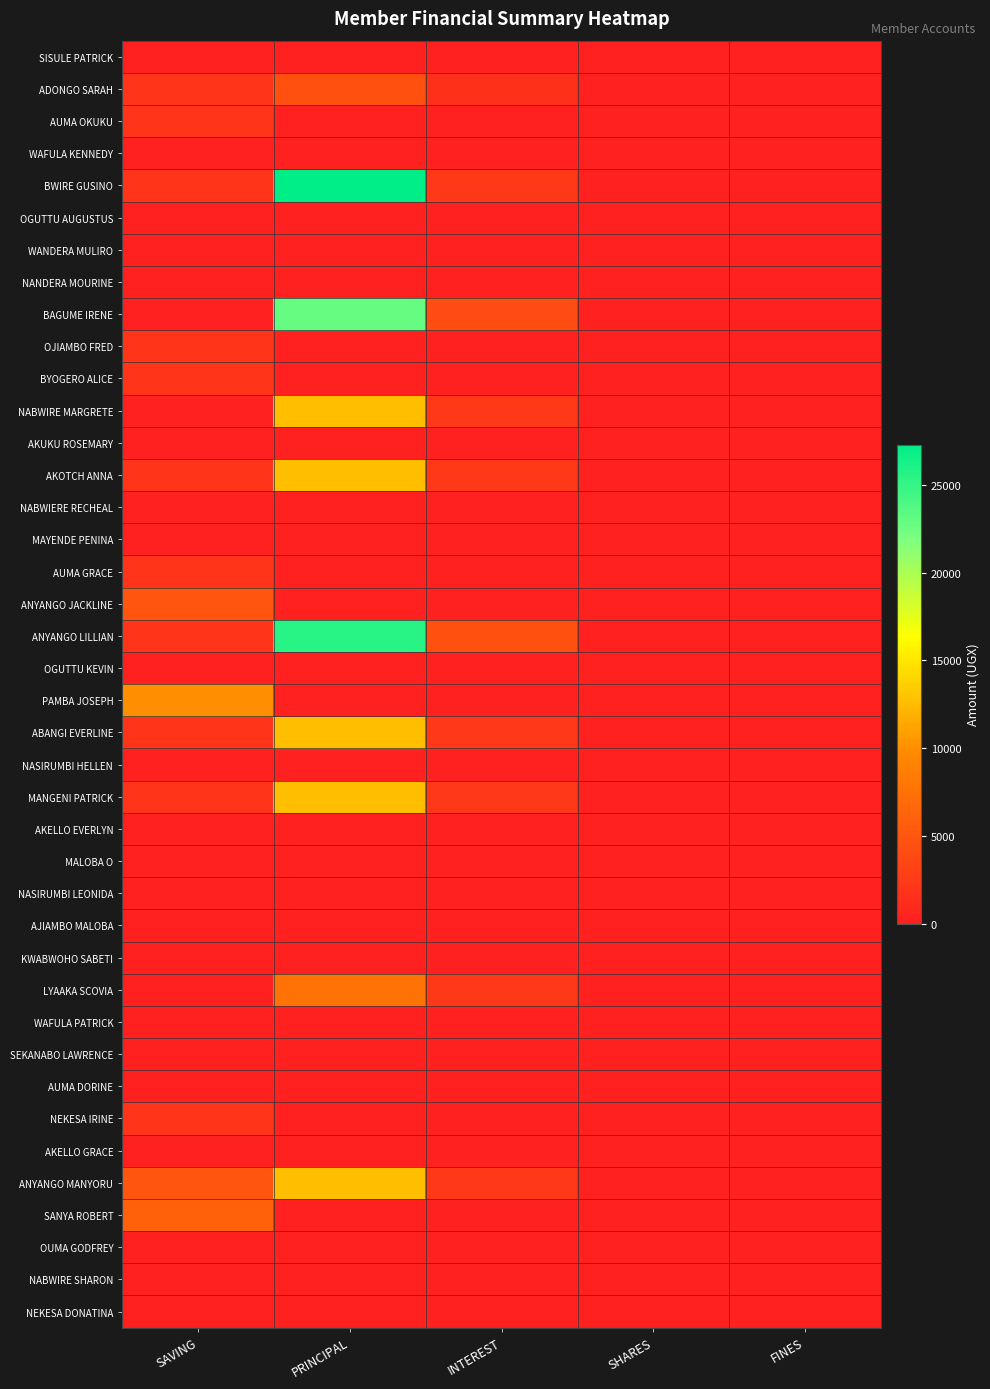

Reading left to right, transcribe all the data shown in this chart.

SISULE PATRICK: SAVING=0	PRINCIPAL=0	INTEREST=0	SHARES=0	FINES=0
ADONGO SARAH: SAVING=2000	PRINCIPAL=4500	INTEREST=1500	SHARES=0	FINES=0
AUMA OKUKU: SAVING=2000	PRINCIPAL=0	INTEREST=0	SHARES=0	FINES=0
WAFULA KENNEDY: SAVING=0	PRINCIPAL=0	INTEREST=0	SHARES=0	FINES=0
BWIRE GUSINO: SAVING=2000	PRINCIPAL=27300	INTEREST=2300	SHARES=0	FINES=0
OGUTTU AUGUSTUS: SAVING=0	PRINCIPAL=0	INTEREST=0	SHARES=0	FINES=0
WANDERA MULIRO: SAVING=0	PRINCIPAL=0	INTEREST=0	SHARES=0	FINES=0
NANDERA MOURINE: SAVING=0	PRINCIPAL=0	INTEREST=0	SHARES=0	FINES=0
BAGUME IRENE: SAVING=0	PRINCIPAL=22900	INTEREST=4100	SHARES=0	FINES=0
OJIAMBO FRED: SAVING=2000	PRINCIPAL=0	INTEREST=0	SHARES=0	FINES=0
BYOGERO ALICE: SAVING=2000	PRINCIPAL=0	INTEREST=0	SHARES=0	FINES=0
NABWIRE MARGRETE: SAVING=0	PRINCIPAL=12700	INTEREST=2300	SHARES=0	FINES=0
AKUKU ROSEMARY: SAVING=0	PRINCIPAL=0	INTEREST=0	SHARES=0	FINES=0
AKOTCH ANNA: SAVING=2000	PRINCIPAL=12700	INTEREST=2300	SHARES=0	FINES=0
NABWIERE RECHEAL: SAVING=0	PRINCIPAL=0	INTEREST=0	SHARES=0	FINES=0
MAYENDE PENINA: SAVING=0	PRINCIPAL=0	INTEREST=0	SHARES=0	FINES=0
AUMA GRACE: SAVING=2000	PRINCIPAL=0	INTEREST=0	SHARES=0	FINES=0
ANYANGO JACKLINE: SAVING=5000	PRINCIPAL=0	INTEREST=0	SHARES=0	FINES=0
ANYANGO LILLIAN: SAVING=2000	PRINCIPAL=25500	INTEREST=4500	SHARES=0	FINES=0
OGUTTU KEVIN: SAVING=0	PRINCIPAL=0	INTEREST=0	SHARES=0	FINES=0
PAMBA JOSEPH: SAVING=10000	PRINCIPAL=0	INTEREST=0	SHARES=0	FINES=0
ABANGI EVERLINE: SAVING=2000	PRINCIPAL=12700	INTEREST=2300	SHARES=0	FINES=0
NASIRUMBI HELLEN: SAVING=0	PRINCIPAL=0	INTEREST=0	SHARES=0	FINES=0
MANGENI PATRICK: SAVING=2000	PRINCIPAL=12700	INTEREST=2300	SHARES=0	FINES=0
AKELLO EVERLYN: SAVING=0	PRINCIPAL=0	INTEREST=0	SHARES=0	FINES=0
MALOBA O: SAVING=0	PRINCIPAL=0	INTEREST=0	SHARES=0	FINES=0
NASIRUMBI LEONIDA: SAVING=0	PRINCIPAL=0	INTEREST=0	SHARES=0	FINES=0
AJIAMBO MALOBA: SAVING=0	PRINCIPAL=0	INTEREST=0	SHARES=0	FINES=0
KWABWOHO SABETI: SAVING=0	PRINCIPAL=0	INTEREST=0	SHARES=0	FINES=0
LYAAKA SCOVIA: SAVING=0	PRINCIPAL=7700	INTEREST=2300	SHARES=0	FINES=0
WAFULA PATRICK: SAVING=0	PRINCIPAL=0	INTEREST=0	SHARES=0	FINES=0
SEKANABO LAWRENCE: SAVING=0	PRINCIPAL=0	INTEREST=0	SHARES=0	FINES=0
AUMA DORINE: SAVING=0	PRINCIPAL=0	INTEREST=0	SHARES=0	FINES=0
NEKESA IRINE: SAVING=2000	PRINCIPAL=0	INTEREST=0	SHARES=0	FINES=0
AKELLO GRACE: SAVING=0	PRINCIPAL=0	INTEREST=0	SHARES=0	FINES=0
ANYANGO MANYORU: SAVING=5000	PRINCIPAL=12700	INTEREST=2300	SHARES=0	FINES=0
SANYA ROBERT: SAVING=6000	PRINCIPAL=0	INTEREST=0	SHARES=0	FINES=0
OUMA GODFREY: SAVING=0	PRINCIPAL=0	INTEREST=0	SHARES=0	FINES=0
NABWIRE SHARON: SAVING=0	PRINCIPAL=0	INTEREST=0	SHARES=0	FINES=0
NEKESA DONATINA: SAVING=0	PRINCIPAL=0	INTEREST=0	SHARES=0	FINES=0